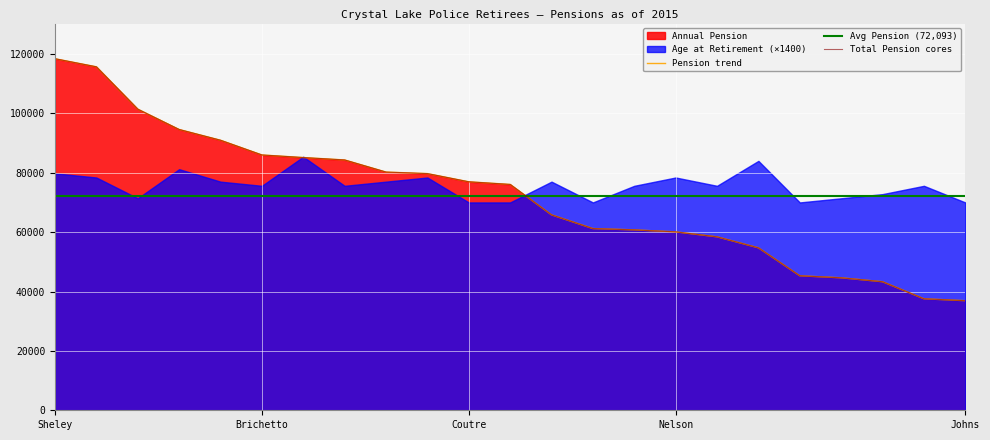

At which category does the chart reach its peak across all series?

Sheley